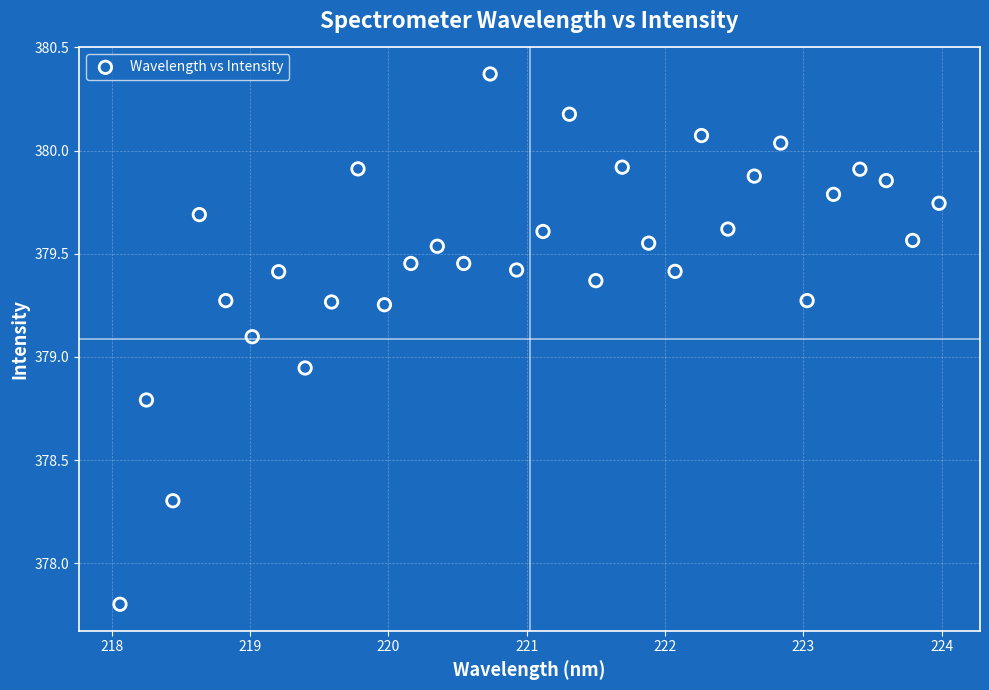

What is the range of Y values (max minus min)?

2.6